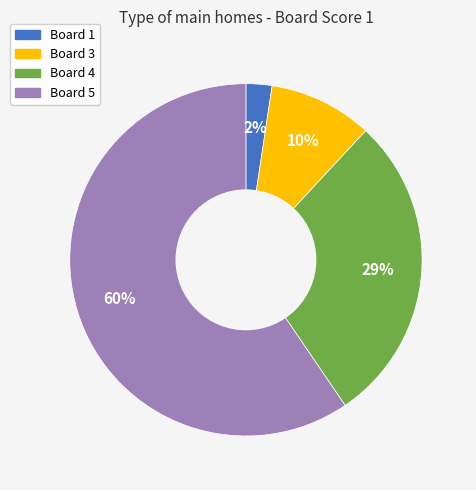

Is there any slice that represents more than half of the pie?

Yes